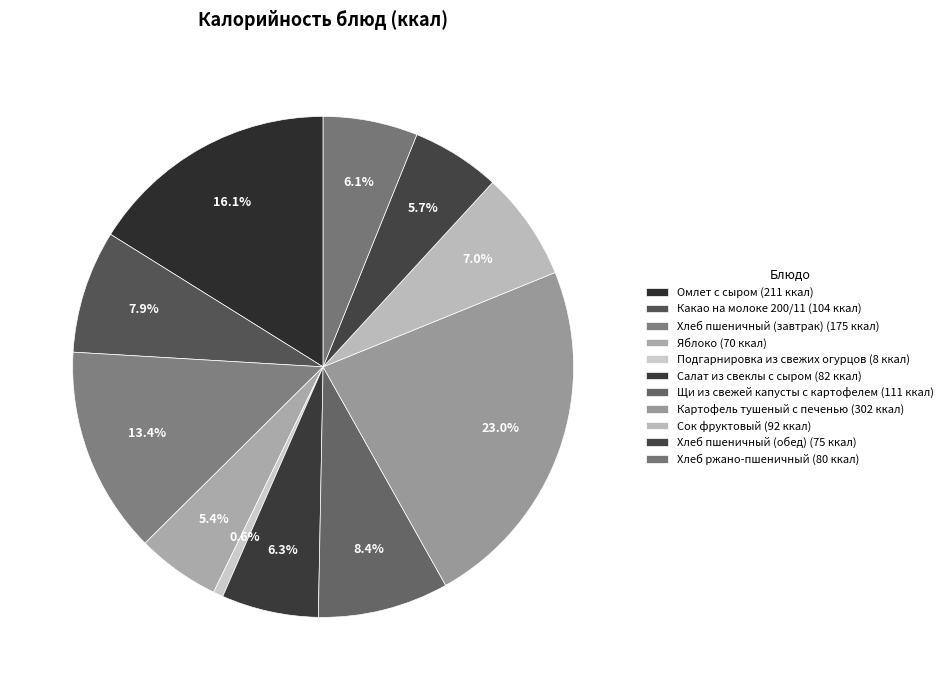

The Щи из свежей капусты с картофелем slice represents 8% of the pie. True or false?

True